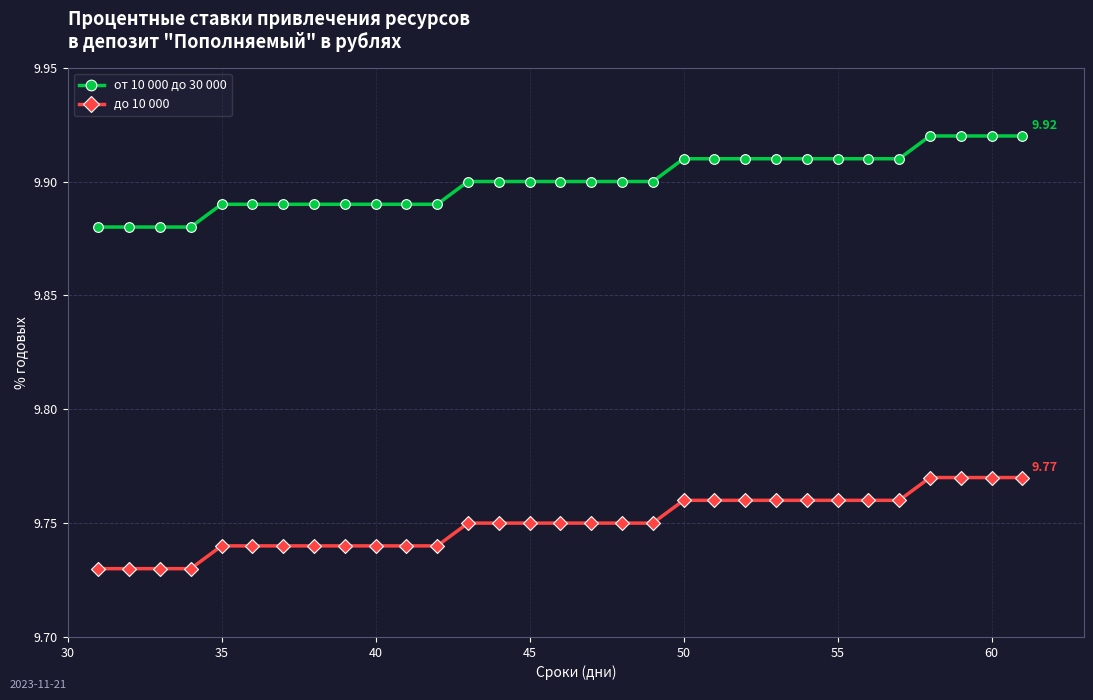

List the series in order of their overall mean, highest first.

от 10 000 до 30 000, до 10 000